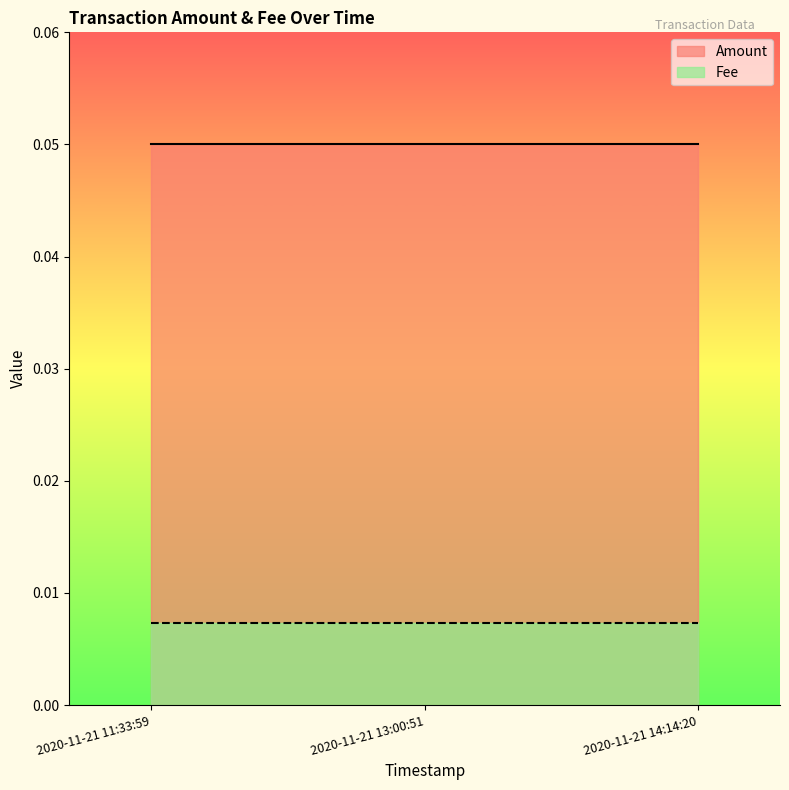

What is the total value across all series at 2020-11-21 11:33:59?

0.1